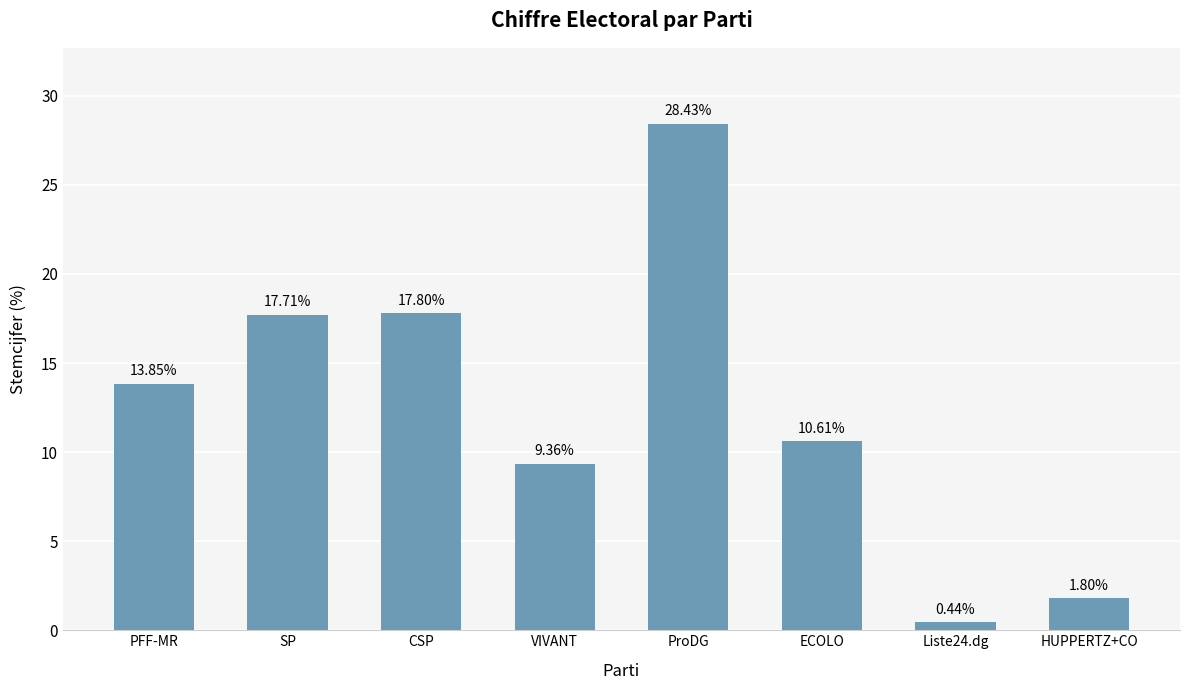

The value at CSP is 5.9. True or false?

False